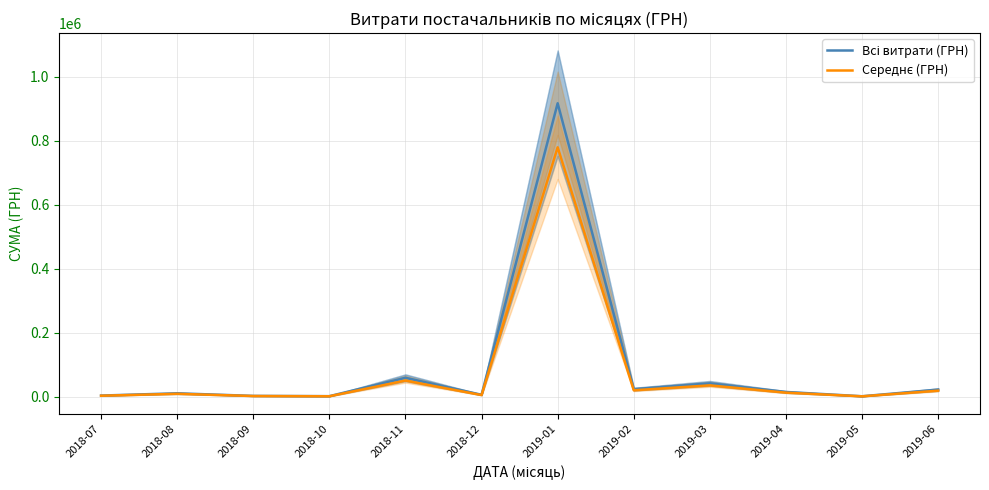

What is the maximum value for Всі витрати (ГРН)?

916677.1